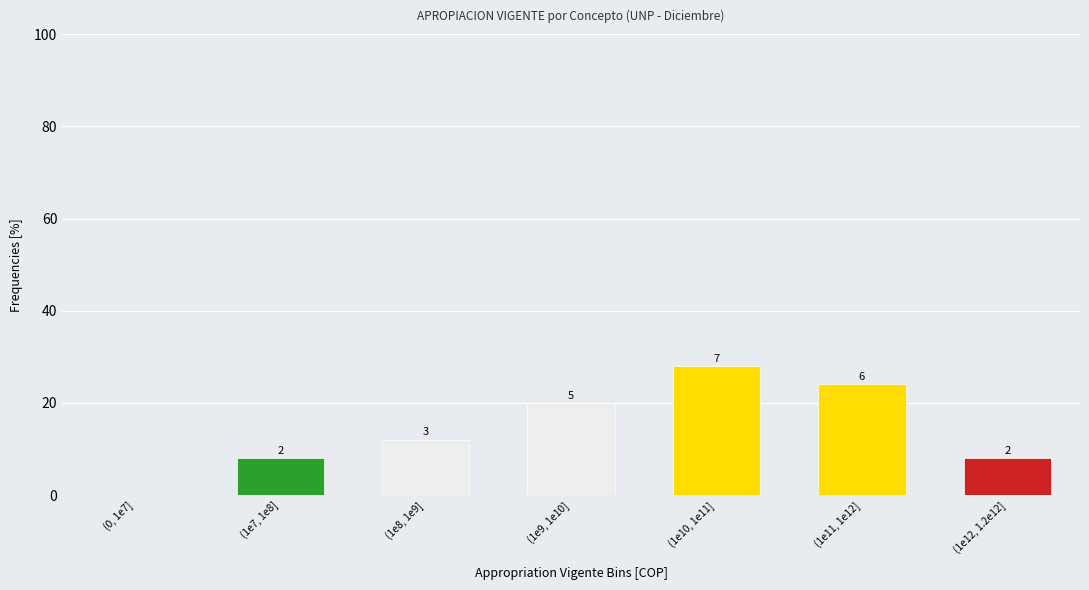

Are the bars horizontal?

No